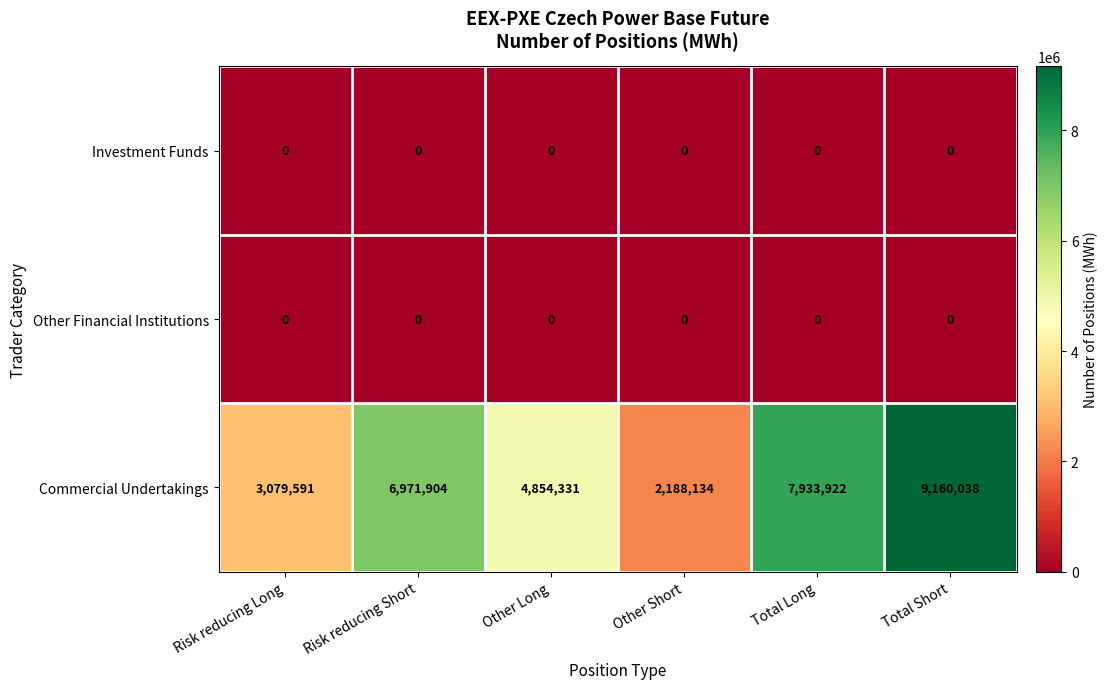

What is the spread (max minus min) of values at Risk reducing Short?

6971904